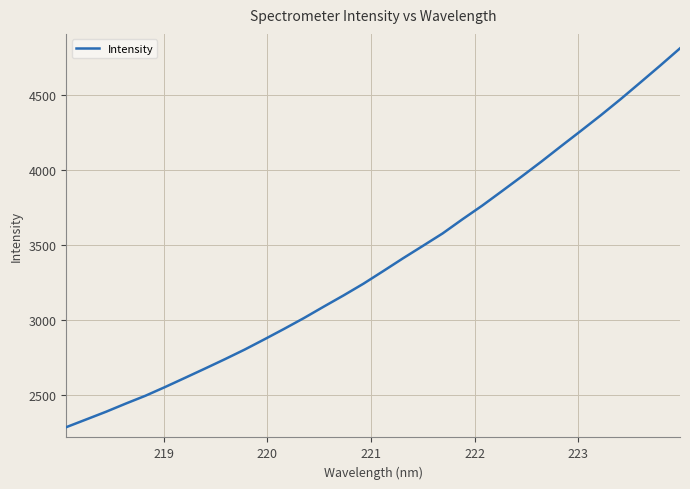

What is the highest value of the Intensity series?

4808.8